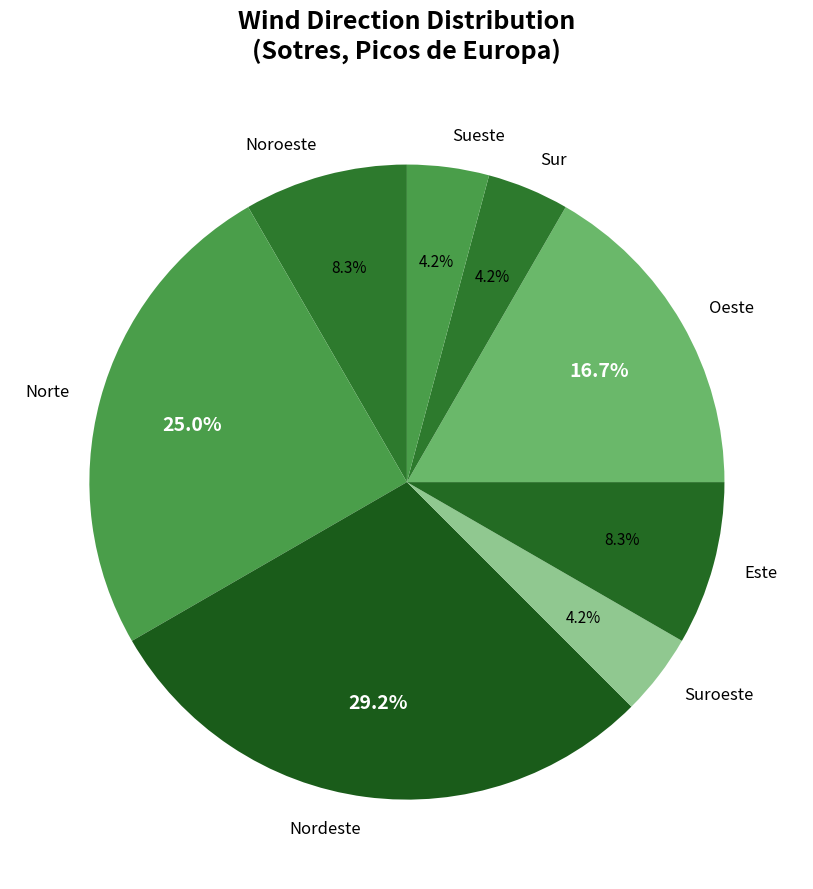

Which slice is the largest?

Nordeste